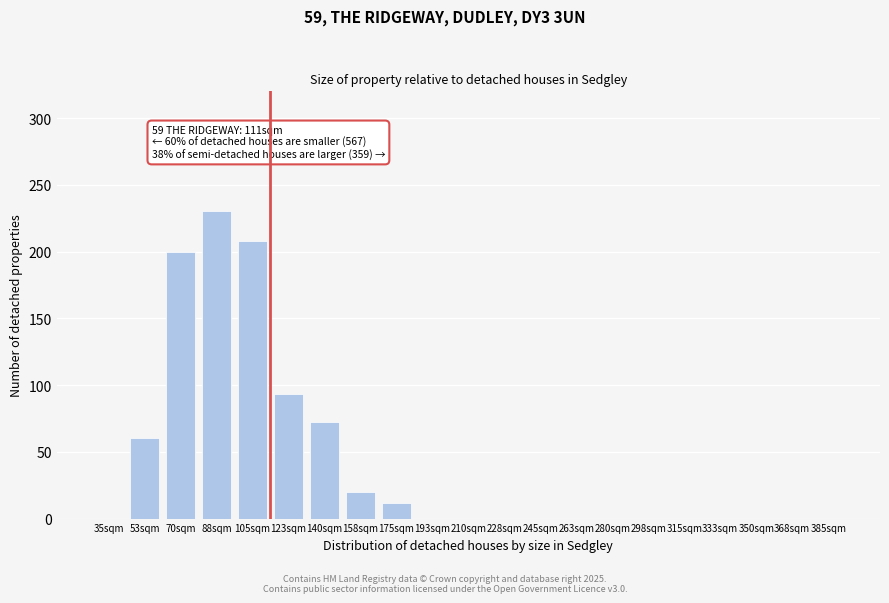

Reading left to right, extract all data points from this chart.

35sqm=0	53sqm=60	70sqm=200	88sqm=230	105sqm=208	123sqm=93	140sqm=72	158sqm=20	175sqm=12	193sqm=0	210sqm=0	228sqm=0	245sqm=0	263sqm=0	280sqm=0	298sqm=0	315sqm=0	333sqm=0	350sqm=0	368sqm=0	385sqm=0